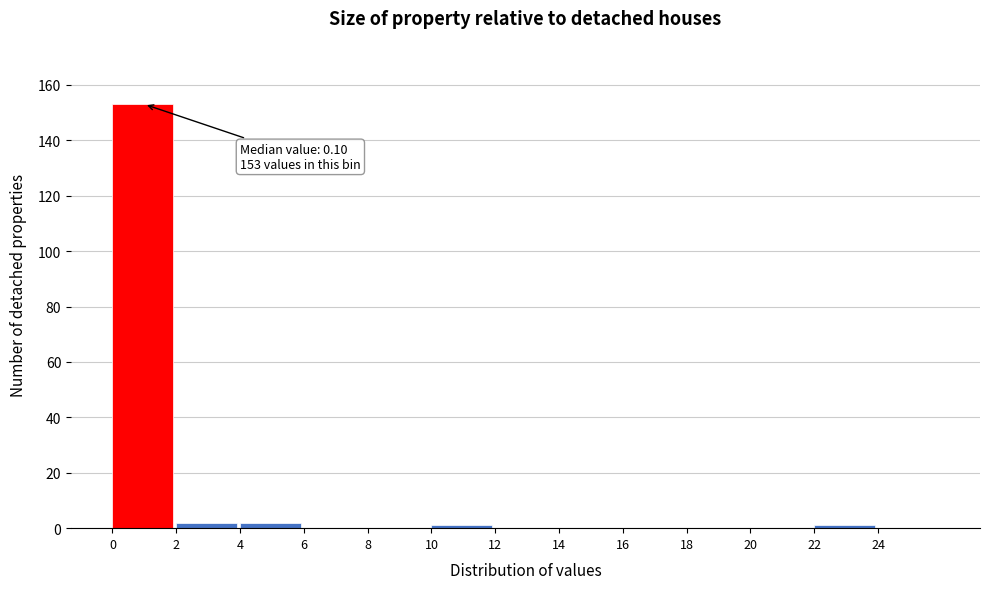

Which range on the x-axis has the tallest bar?

0 to 2